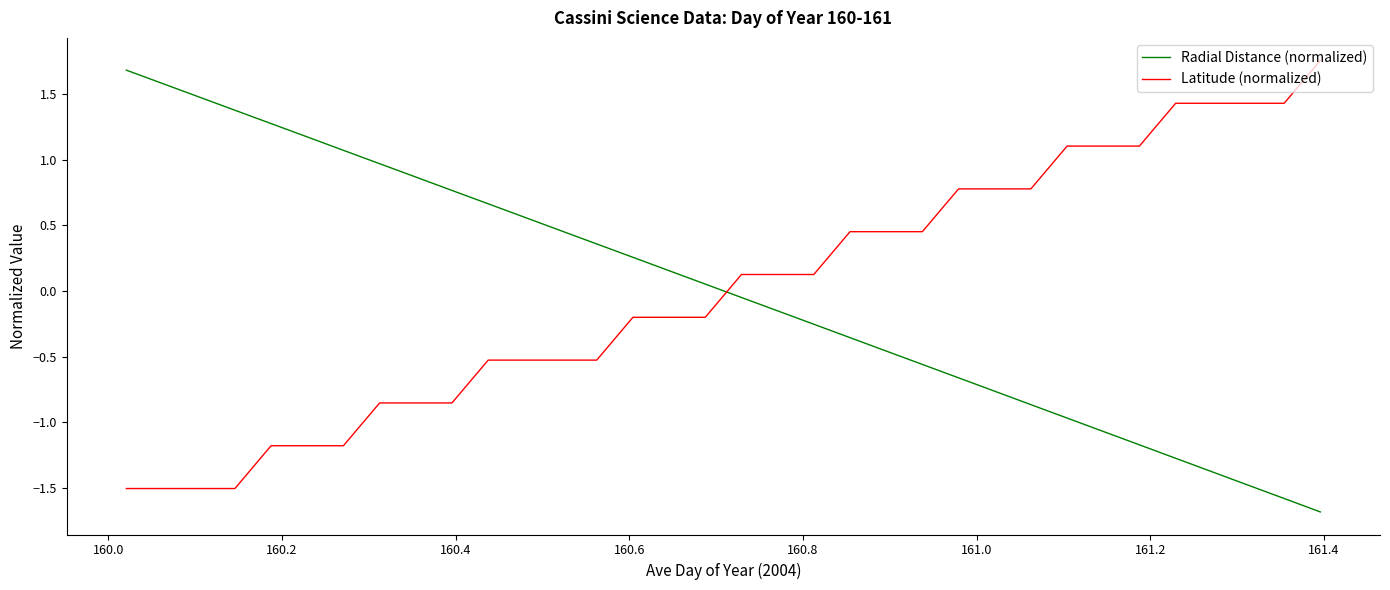

What is the smallest value displayed?

-1.7